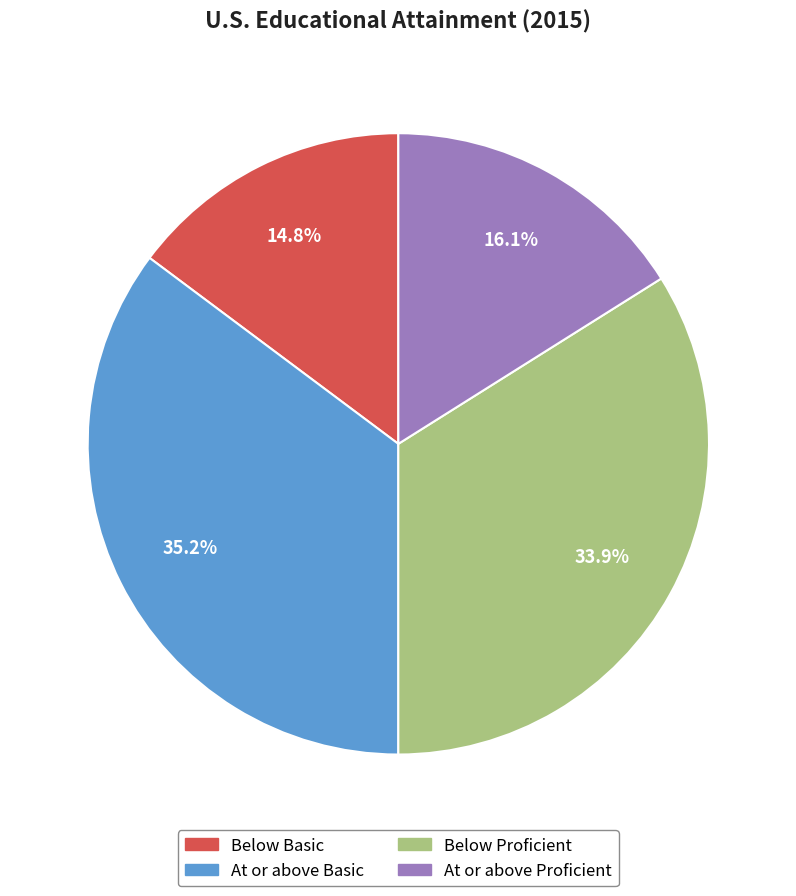

To the nearest percent, what is the average slice percentage?

25%